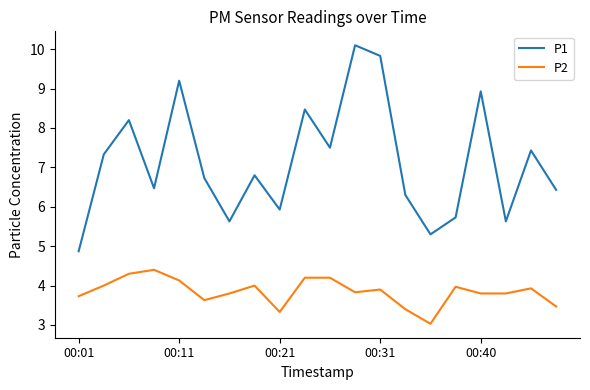

What is the highest value of the P2 series?

4.4